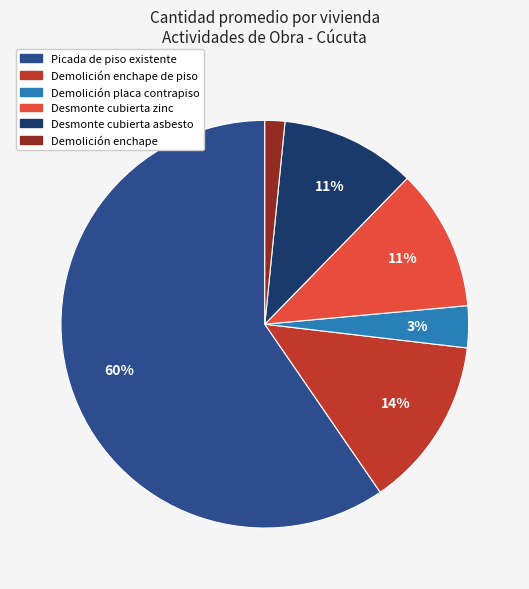

Does any single category account for the majority?

Yes